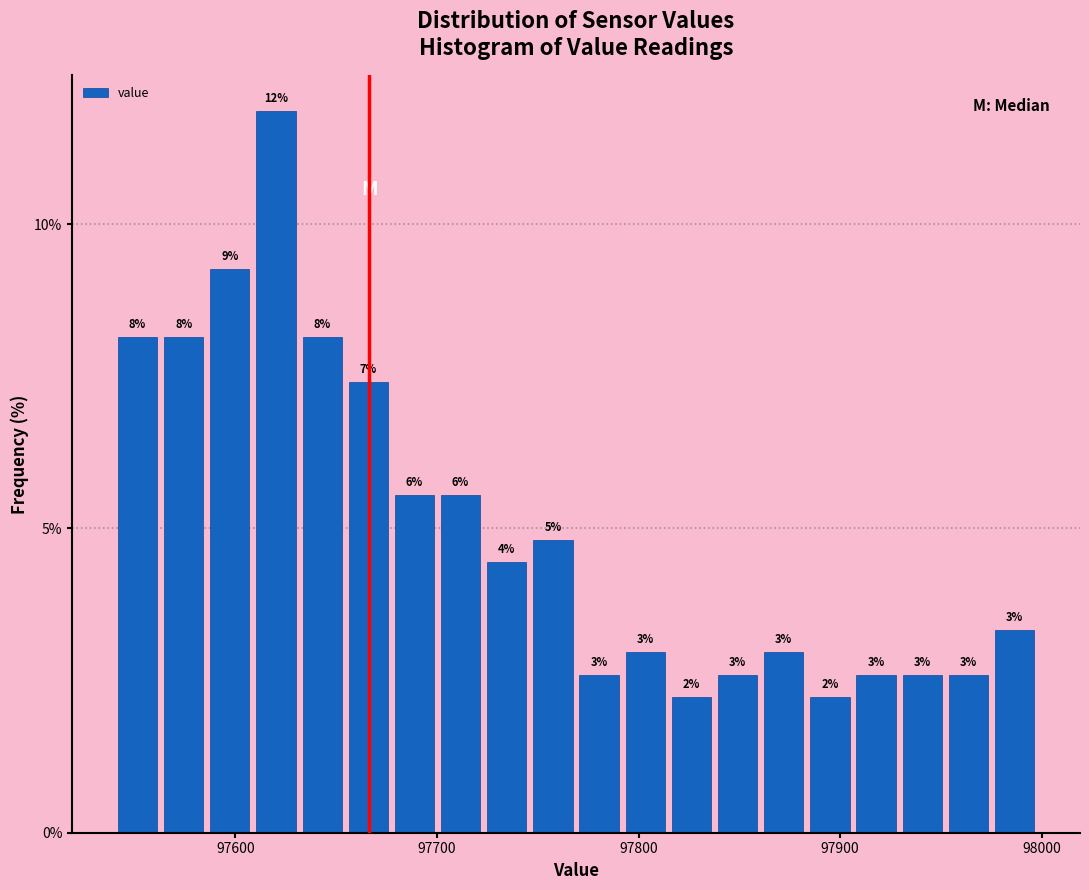

Around what value on the x-axis is the tallest bar? Give the approximate position of its centre, as read against the axis.

97620